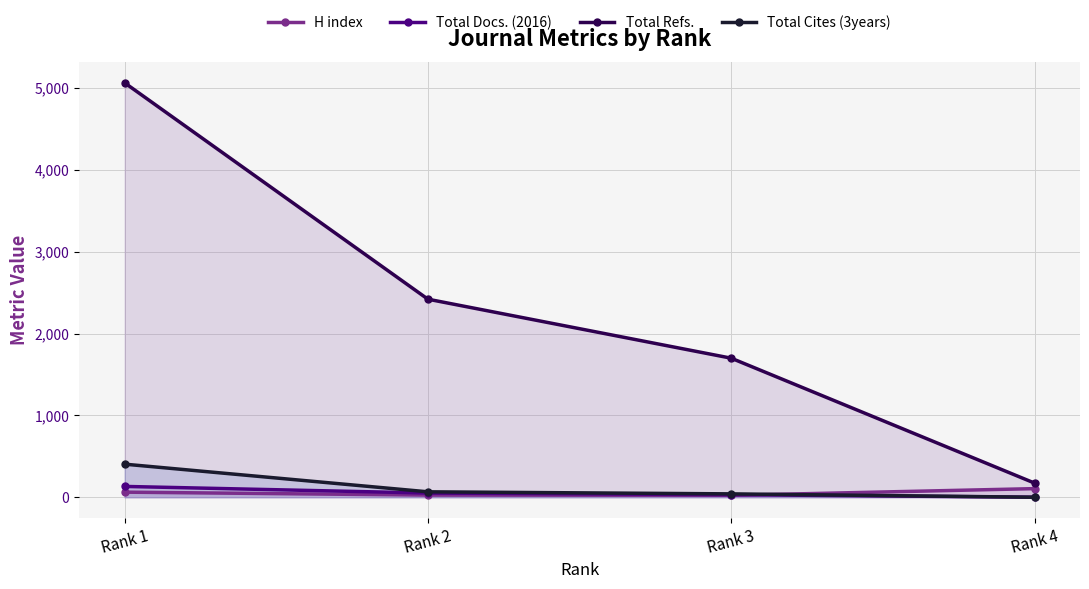

How many values in the Total Cites (3years) series are below 66?

2